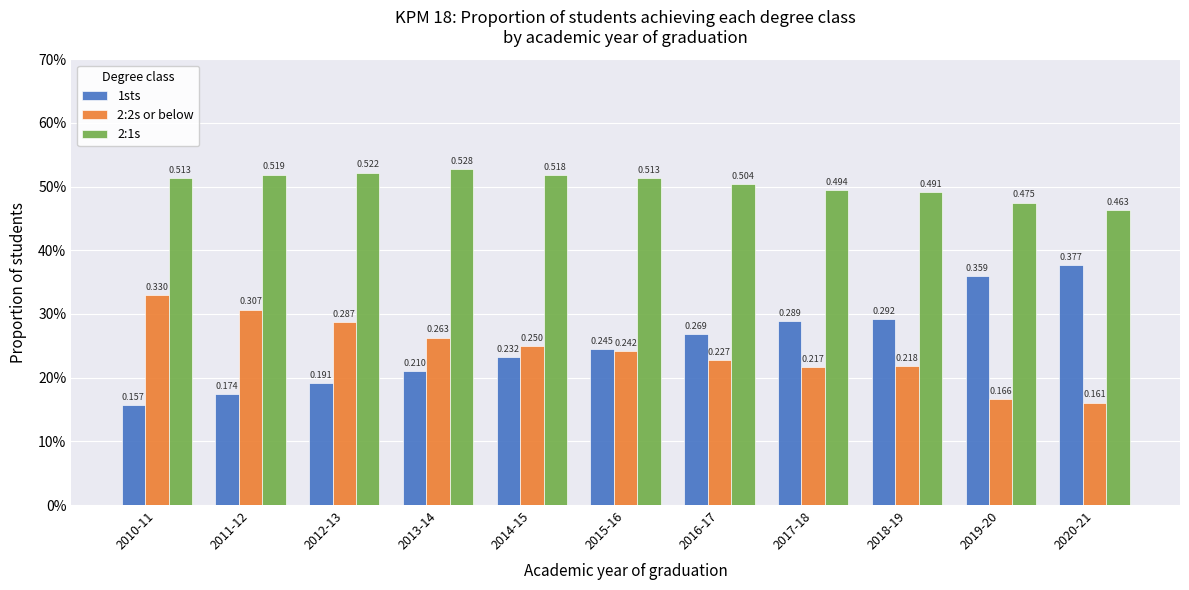

What is the maximum value shown in the chart?

0.5